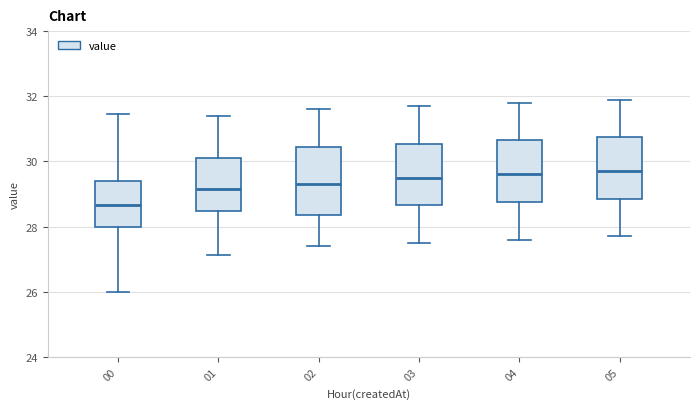

Reading left to right, transcribe this box plot: for each box, give where its median line is, the range the box spans, and where its two whiskers end, as read against the y-axis. The values are not printed on the chart, so give them approximately, as read against the axis.

00: median 28.6, box 28.0 to 29.4, whiskers 26.0 to 31.4
01: median 29.2, box 28.4 to 30.2, whiskers 27.2 to 31.4
02: median 29.4, box 28.4 to 30.4, whiskers 27.4 to 31.6
03: median 29.6, box 28.6 to 30.6, whiskers 27.6 to 31.8
04: median 29.6, box 28.8 to 30.6, whiskers 27.6 to 31.8
05: median 29.8, box 28.8 to 30.8, whiskers 27.8 to 32.0